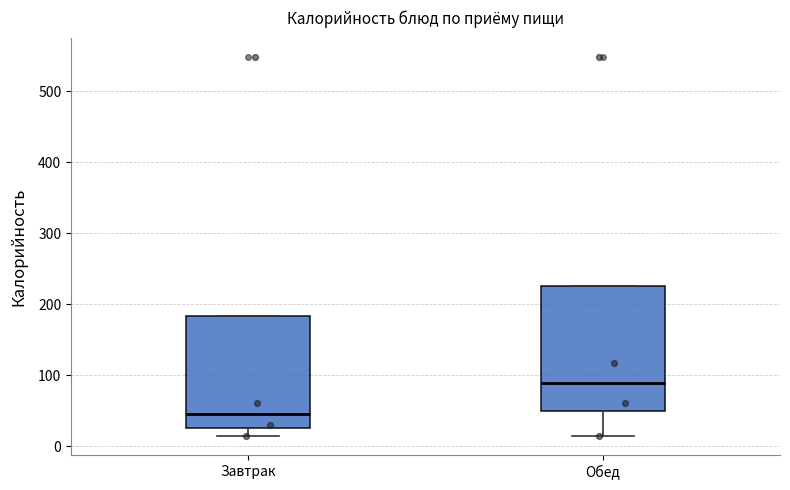

Which box has the lowest median line?

Завтрак